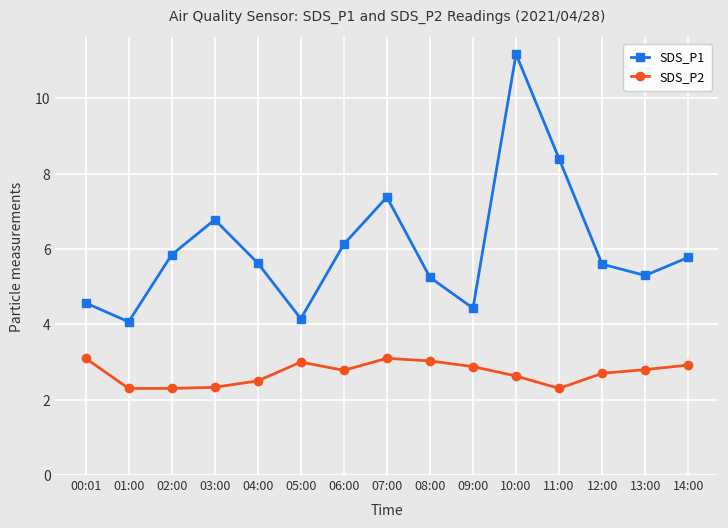

Rank the series by their maximum value, from highest to lowest.

SDS_P1, SDS_P2